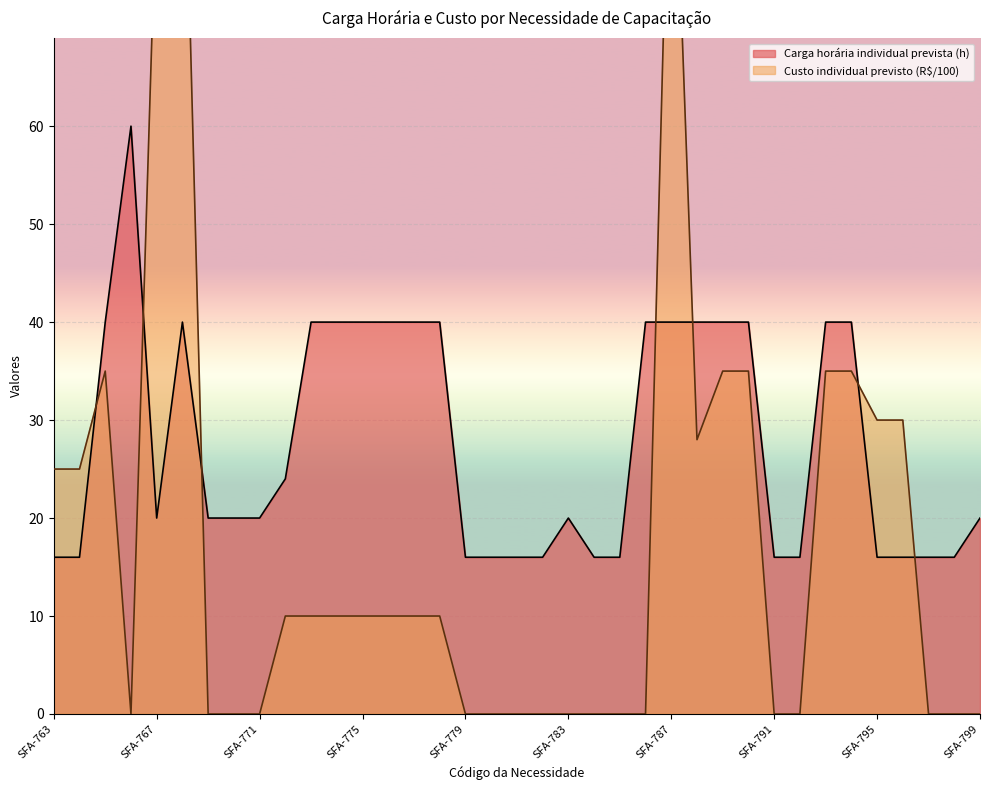

Rank the series by their maximum value, from lowest to highest.

Carga horária individual prevista (h), Custo individual previsto (R$)